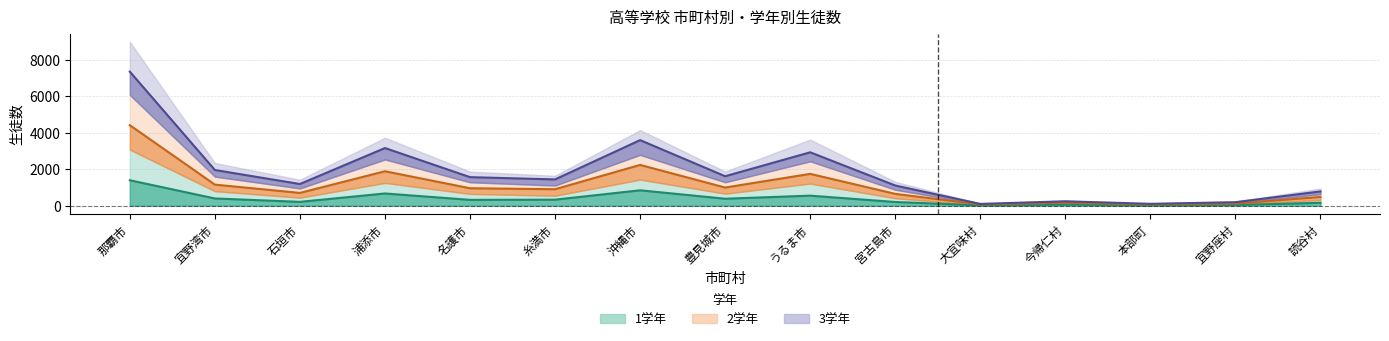

What is the label of the 13th point from the left?

本部町